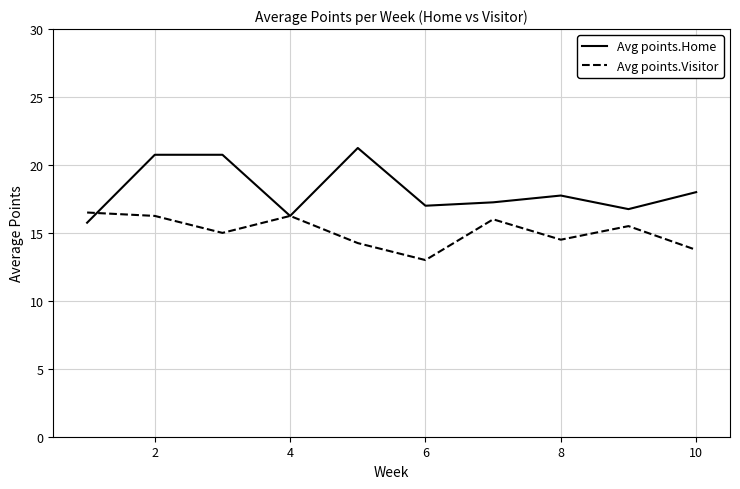

Which series has the largest total across all categories?

Avg points.Home